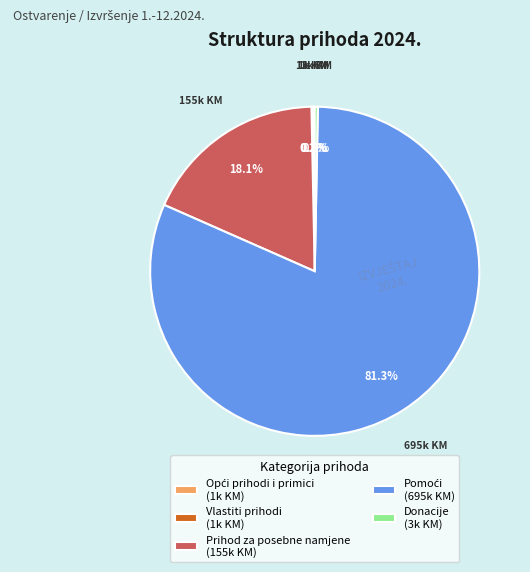

To the nearest percent, what is the difference between the largest and smallest slice percentages?

81%